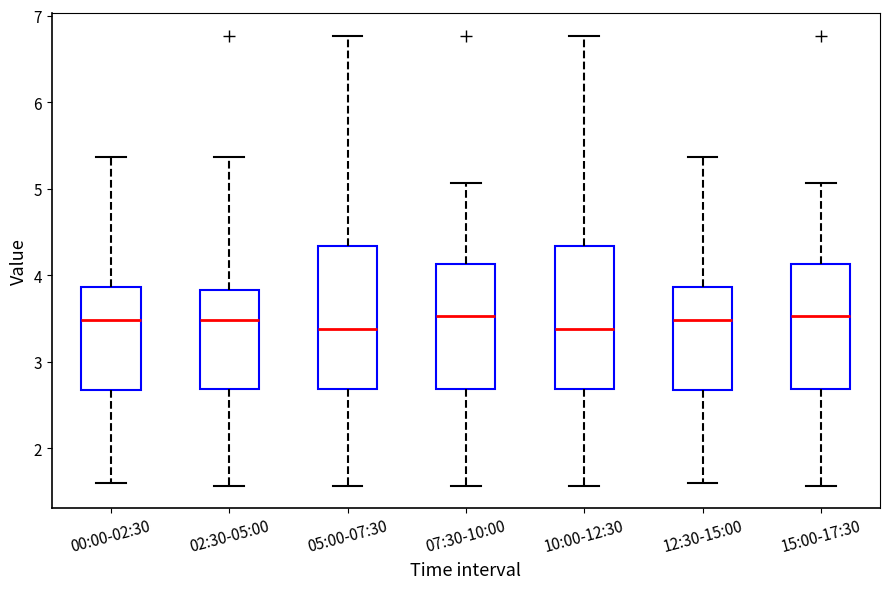

Reading left to right, read every box against the y-axis: the position of its median line, the range the box covers, and the ends of its whiskers. The values are not printed on the chart, so give them approximately, as read against the axis.

00:00-02:30: median 3.5, box 2.7 to 3.9, whiskers 1.6 to 5.4
02:30-05:00: median 3.5, box 2.7 to 3.8, whiskers 1.6 to 5.4
05:00-07:30: median 3.4, box 2.7 to 4.3, whiskers 1.6 to 6.8
07:30-10:00: median 3.5, box 2.7 to 4.1, whiskers 1.6 to 5.1
10:00-12:30: median 3.4, box 2.7 to 4.3, whiskers 1.6 to 6.8
12:30-15:00: median 3.5, box 2.7 to 3.9, whiskers 1.6 to 5.4
15:00-17:30: median 3.5, box 2.7 to 4.1, whiskers 1.6 to 5.1